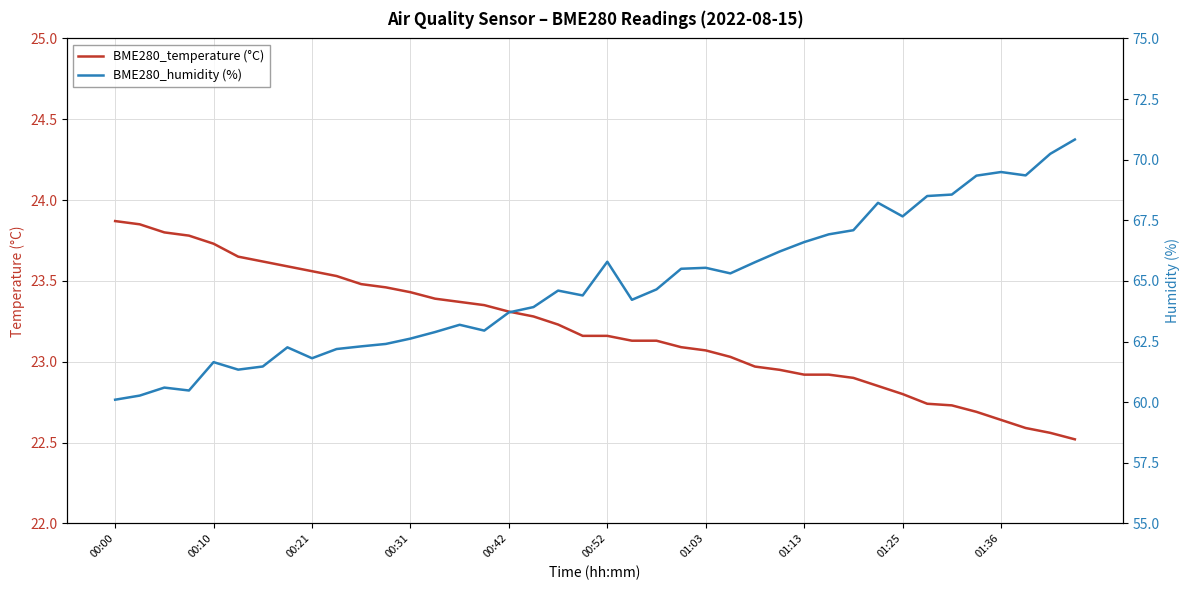

At which label does BME280_temperature (°C) first exceed 23?

00:00